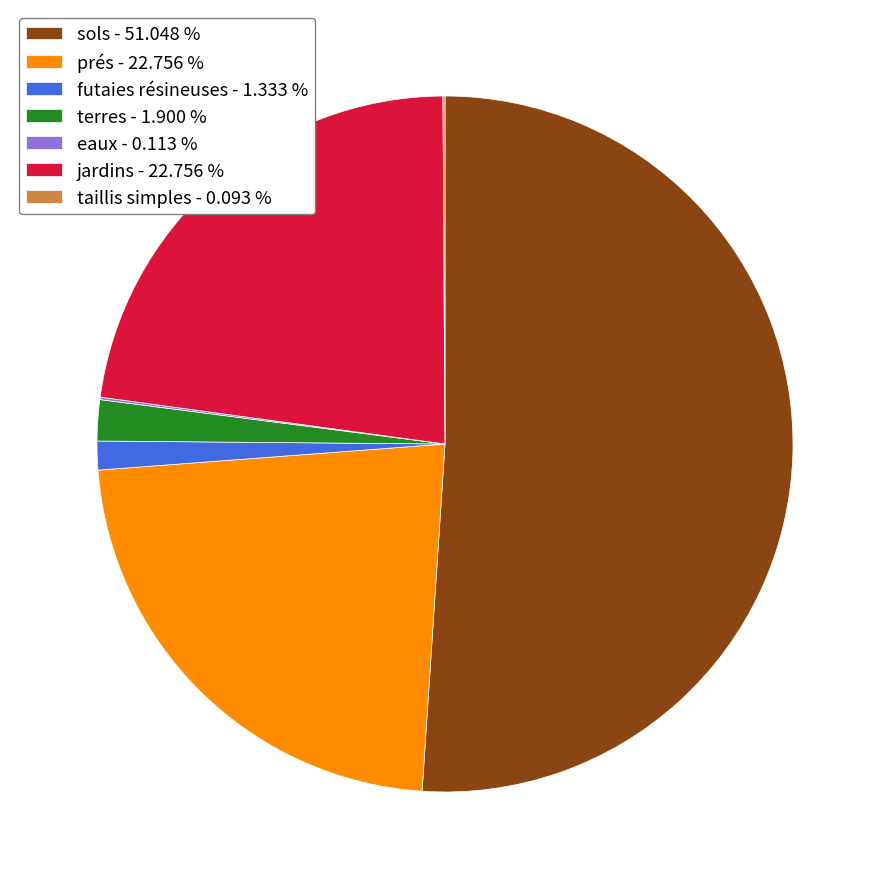

Is there a majority slice in this chart?

Yes